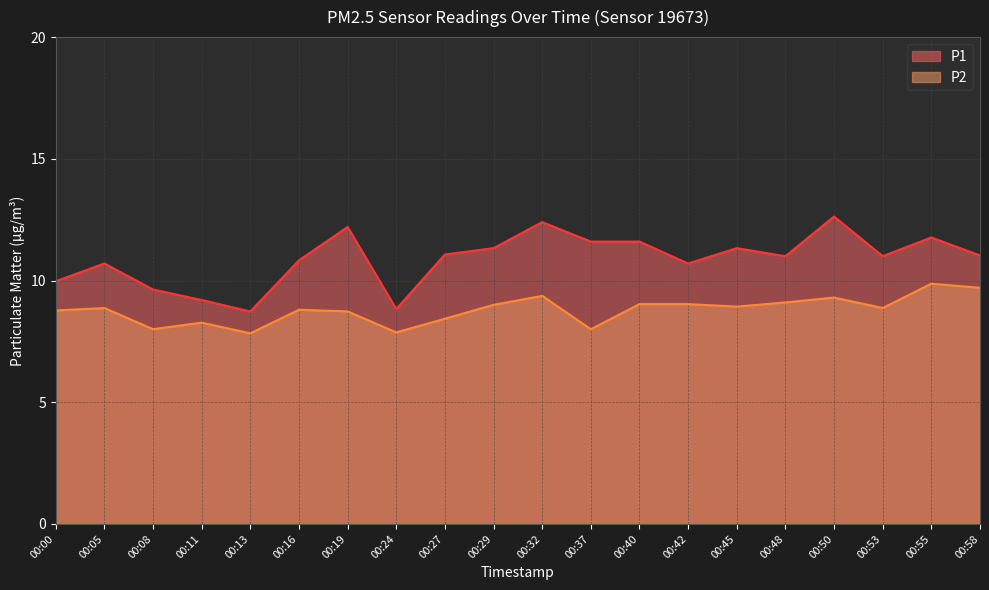

Rank the series by their maximum value, from highest to lowest.

P1, P2